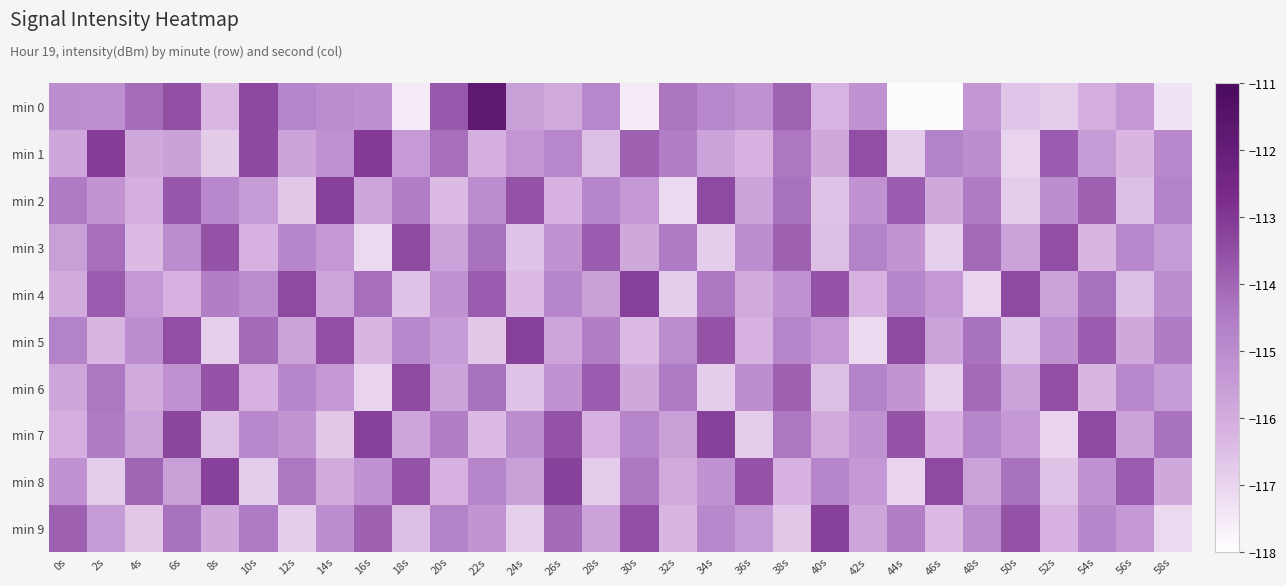

Rank the series by their maximum value, from lowest to highest.

min 3, min 6, min 2, min 4, min 5, min 7, min 8, min 9, min 1, min 0